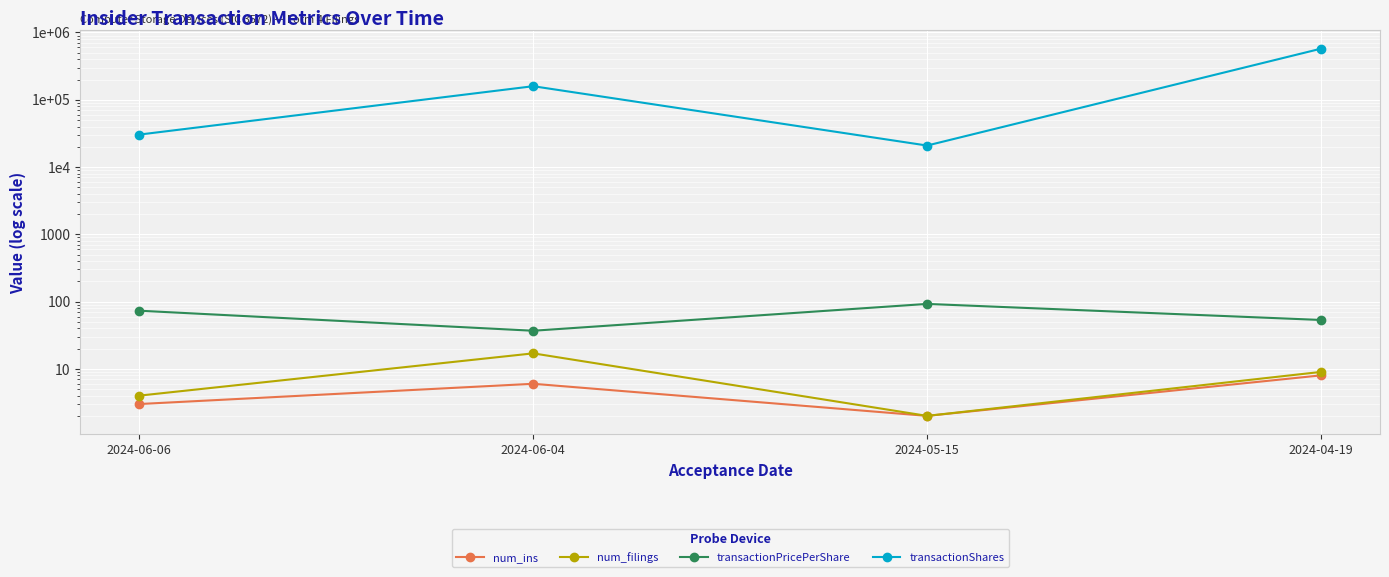

How many data points in transactionPricePerShare are less than 73?

2